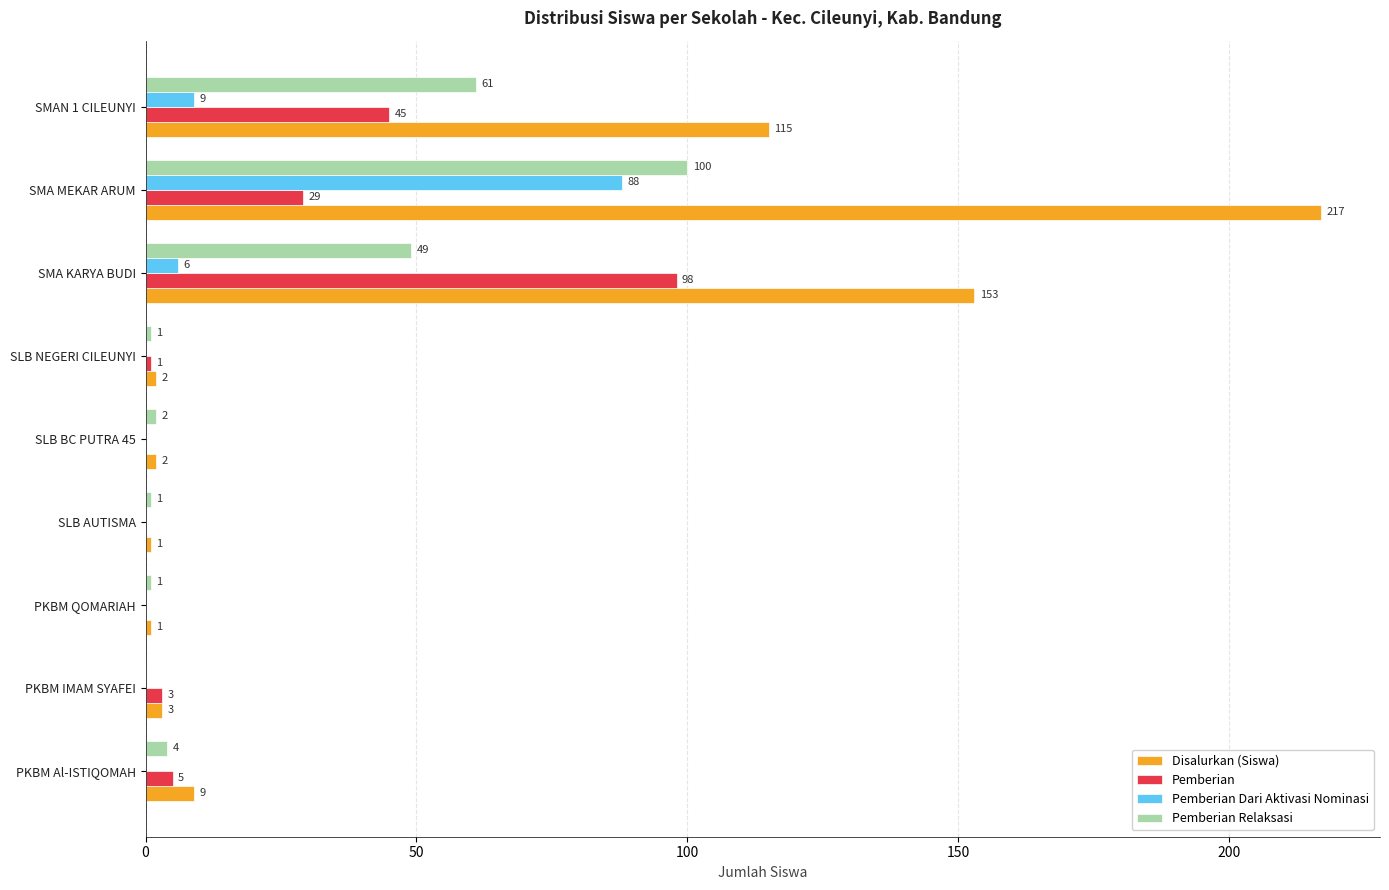

Which series changed the most between SLB BC PUTRA 45 and SMA KARYA BUDI?

Disalurkan (Siswa)